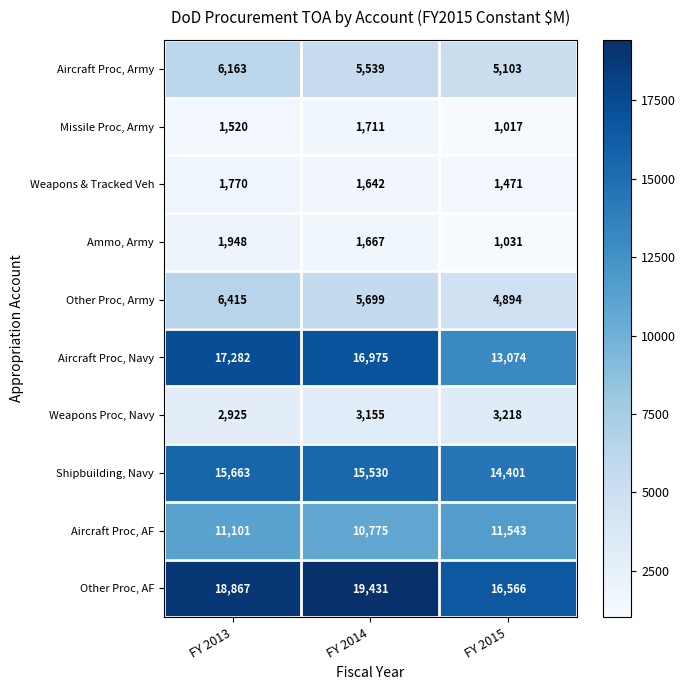

What is the spread (max minus min) of values at FY 2014?

17789